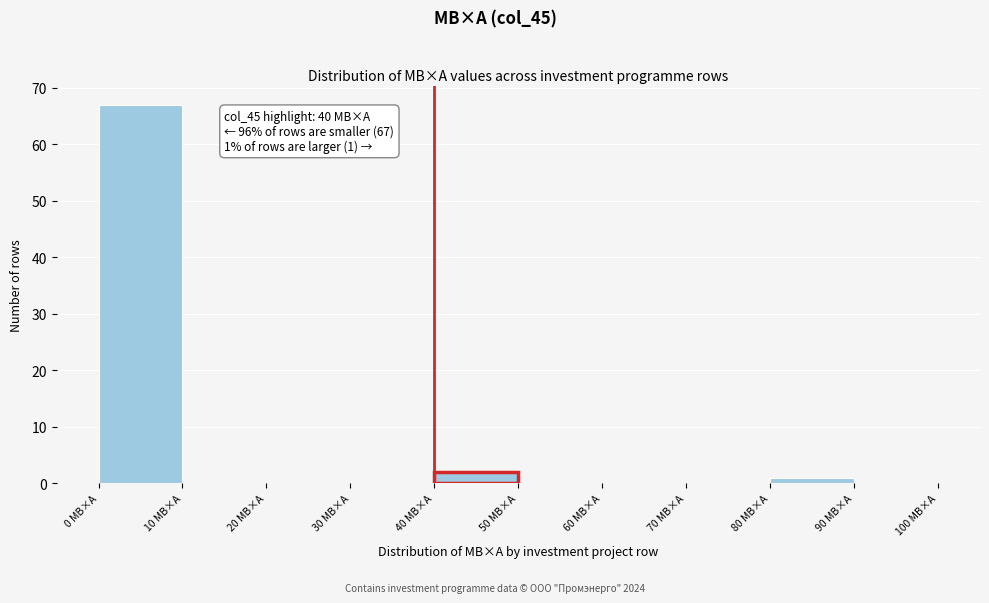

Over which range of the x-axis is the bar tallest?

0 to 10